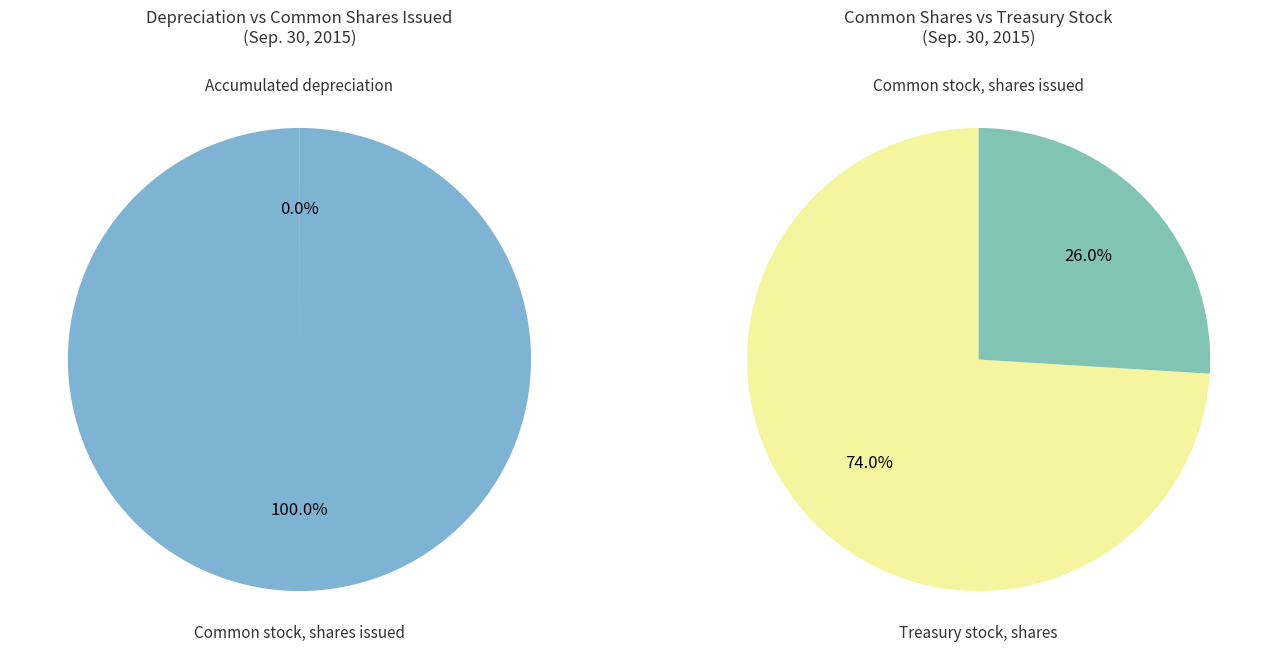

The Common stock, shares issued slice represents 87% of the pie. True or false?

False